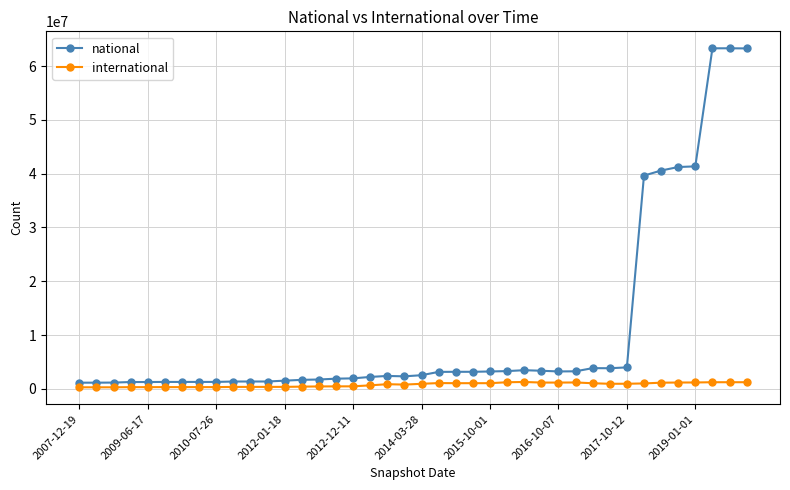

Which series has the widest spread of values?

national